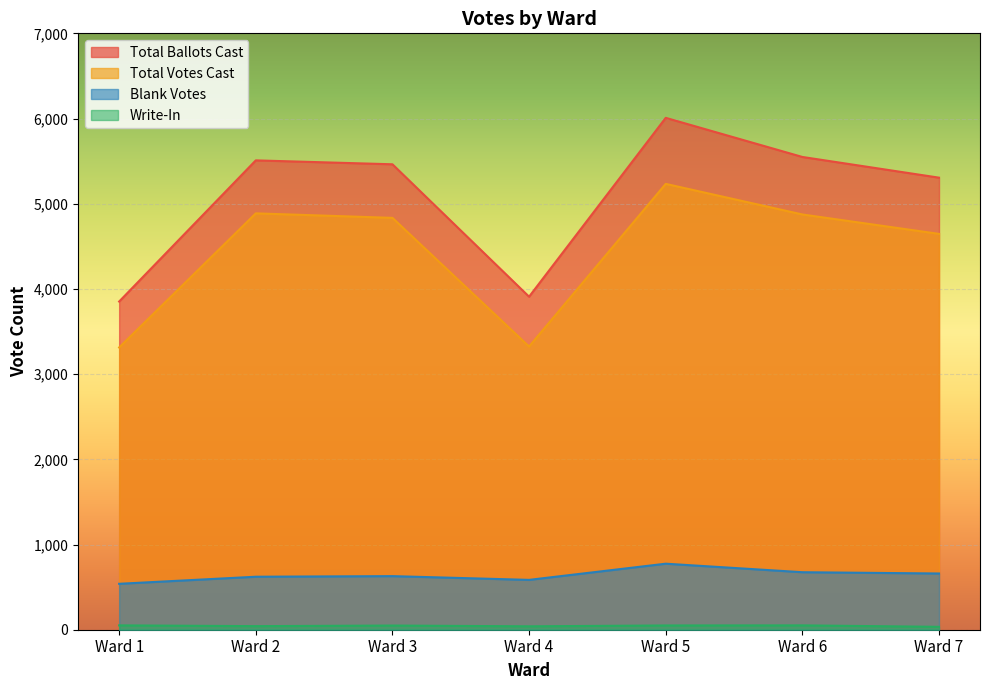

What is the total value across all series at Ward 7?

10646